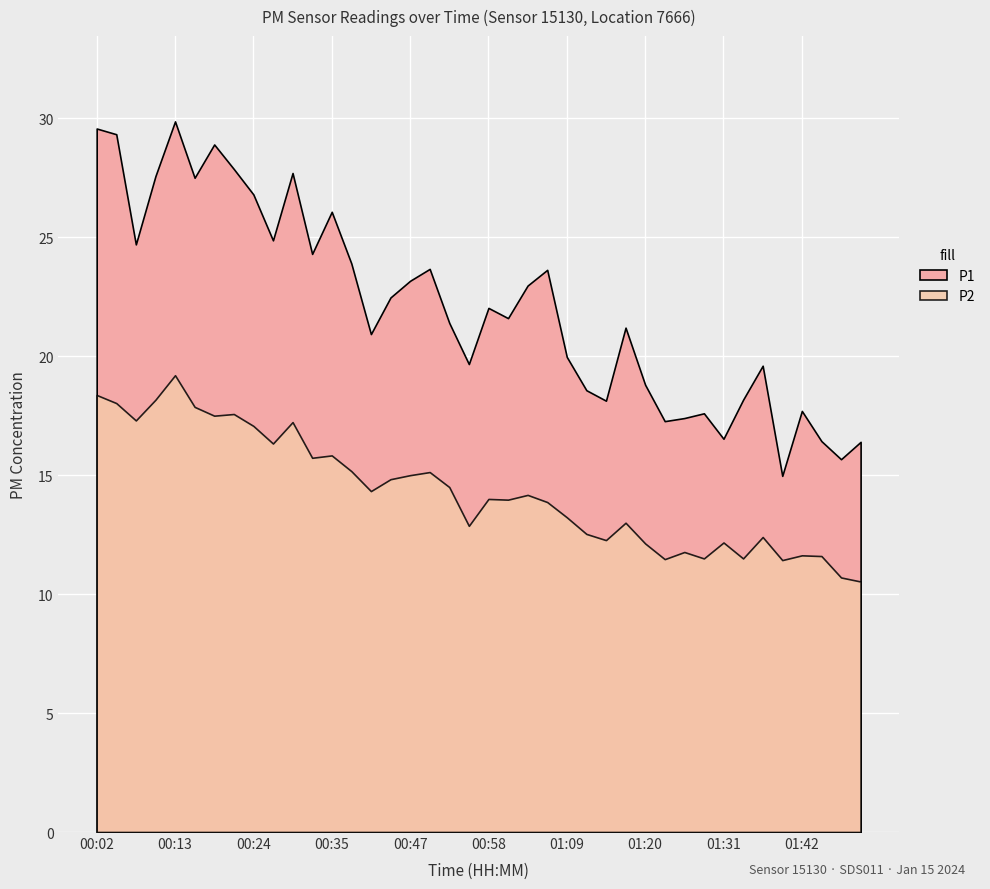

Which category has the highest value in the P2 series?

00:13